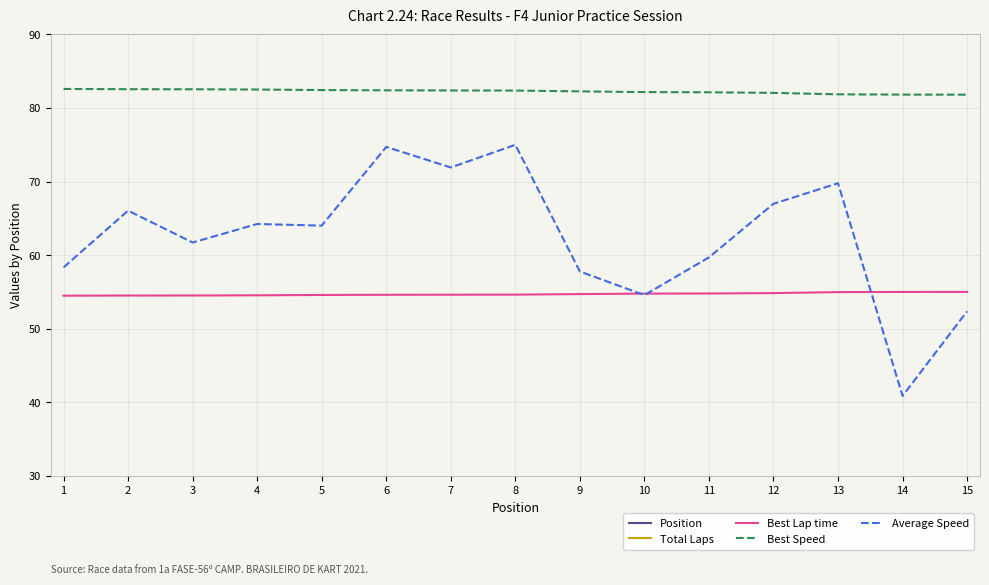

How many lines are shown in the chart?

5